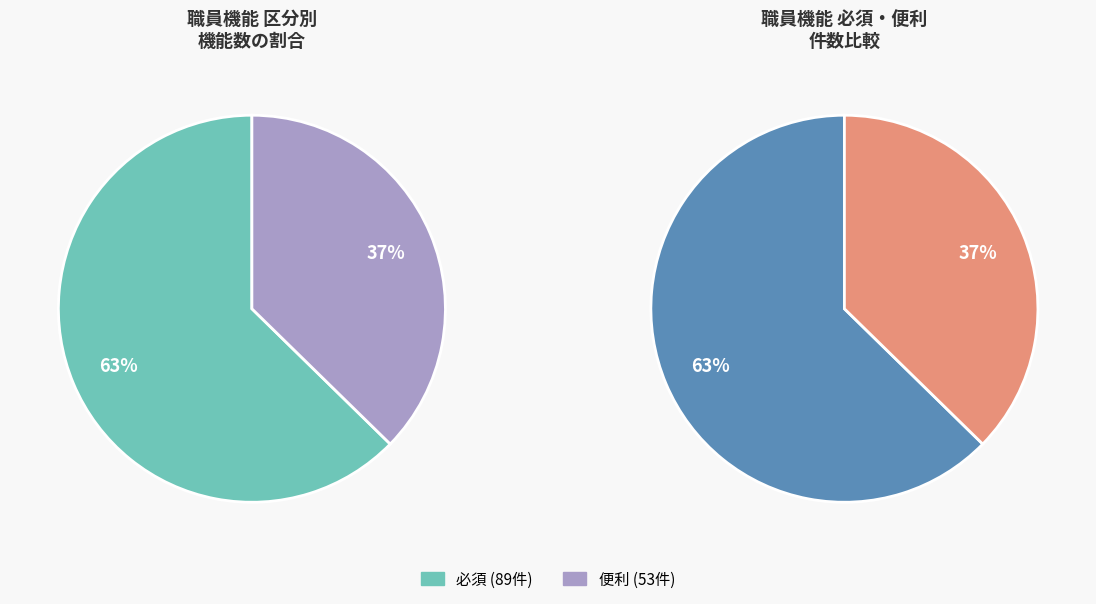

What percentage is NOT represented by 必須?

37.3%